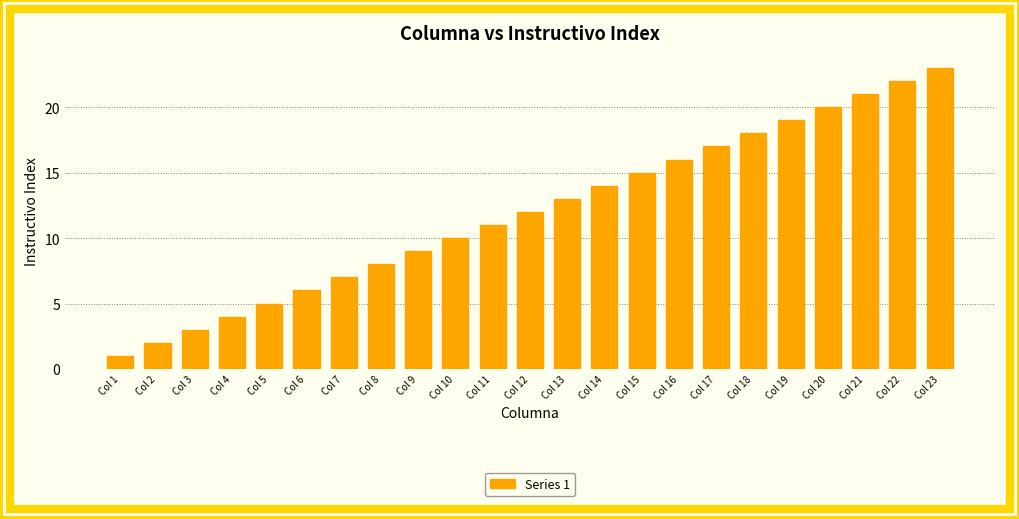

How many bars are there in total?

23